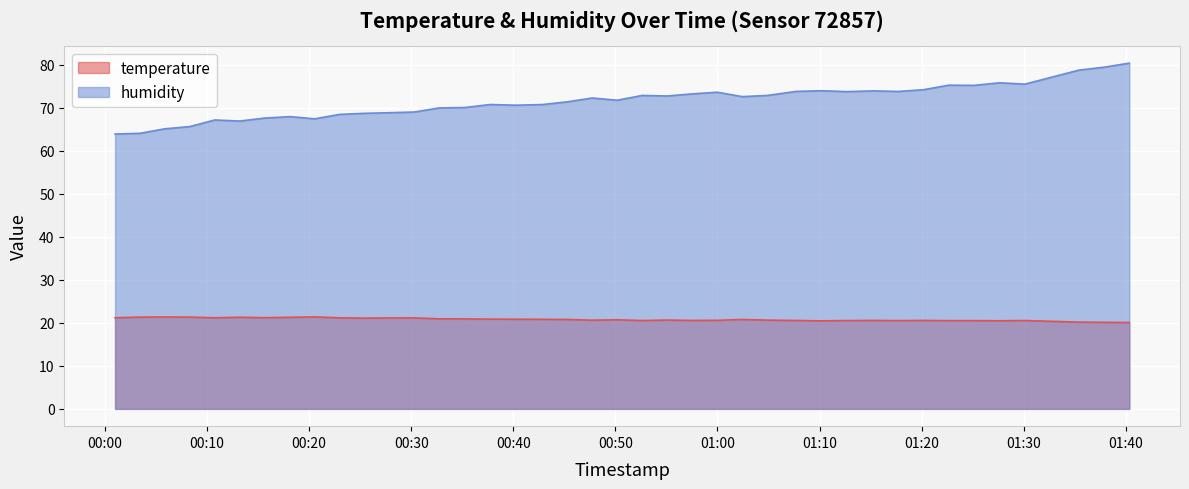

At which category does temperature reach its first local peak?

2023-06-19T00:05:52